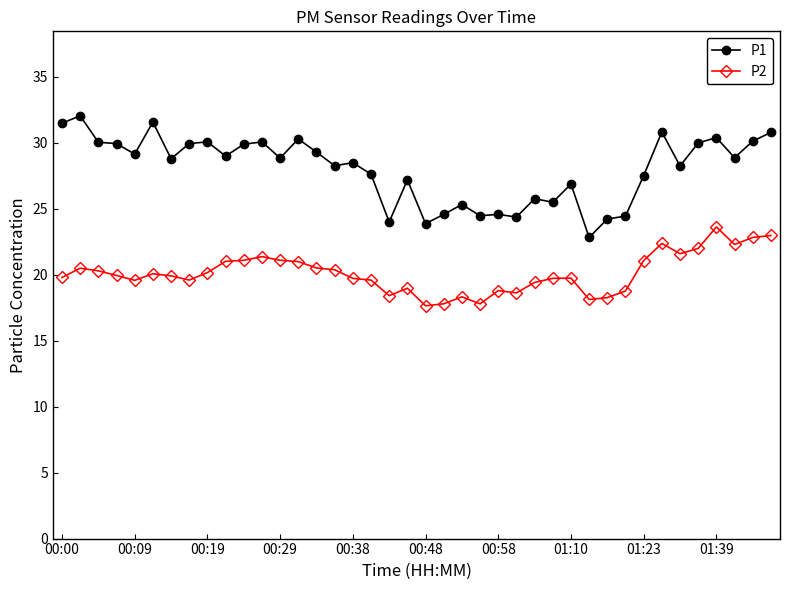

Which series has the largest total across all categories?

P1